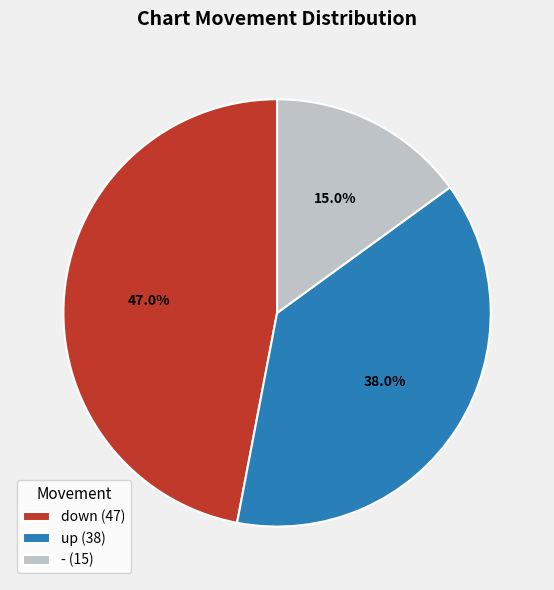

True or false: - accounts for 15% of the total.

True